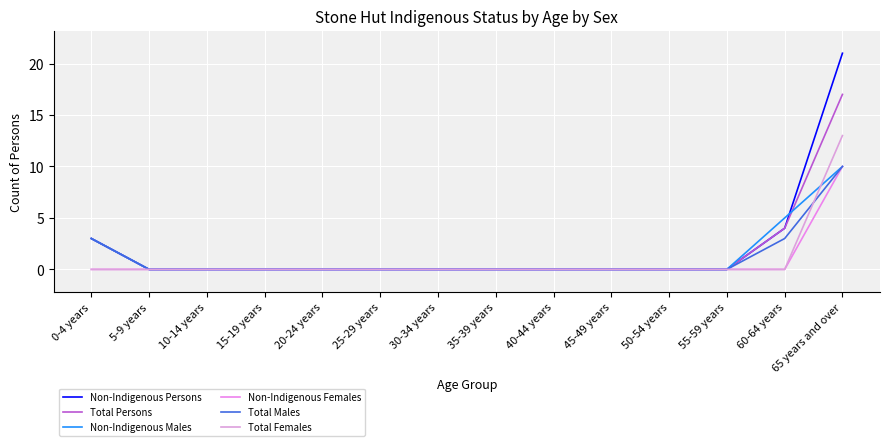

True or false: Non-Indigenous Females and Total Females intersect in this chart.

False